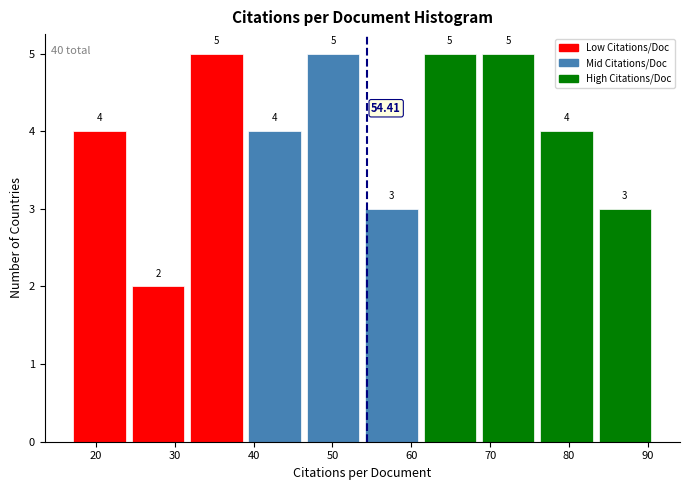

Reading left to right, list every bar in this chart as the range it spans on the x-axis followed by its height. The bar edges are not printed on the chart, so give them approximately, as read against the axis.

17 to 24: 4.00
24 to 32: 2.00
32 to 39: 5.00
39 to 46: 4.00
46 to 54: 5.00
54 to 61: 3.00
61 to 69: 5.00
69 to 76: 5.00
76 to 83: 4.00
83 to 91: 3.00